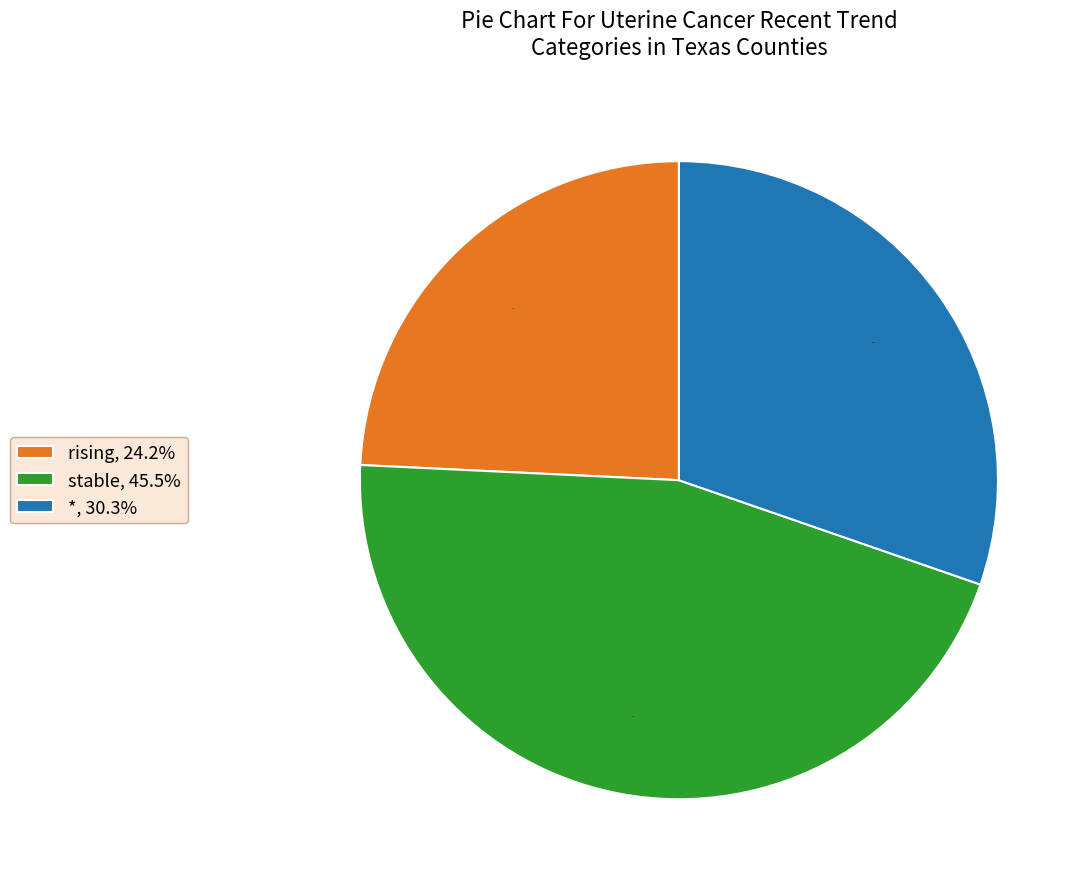

Between stable and *, which is larger?

stable